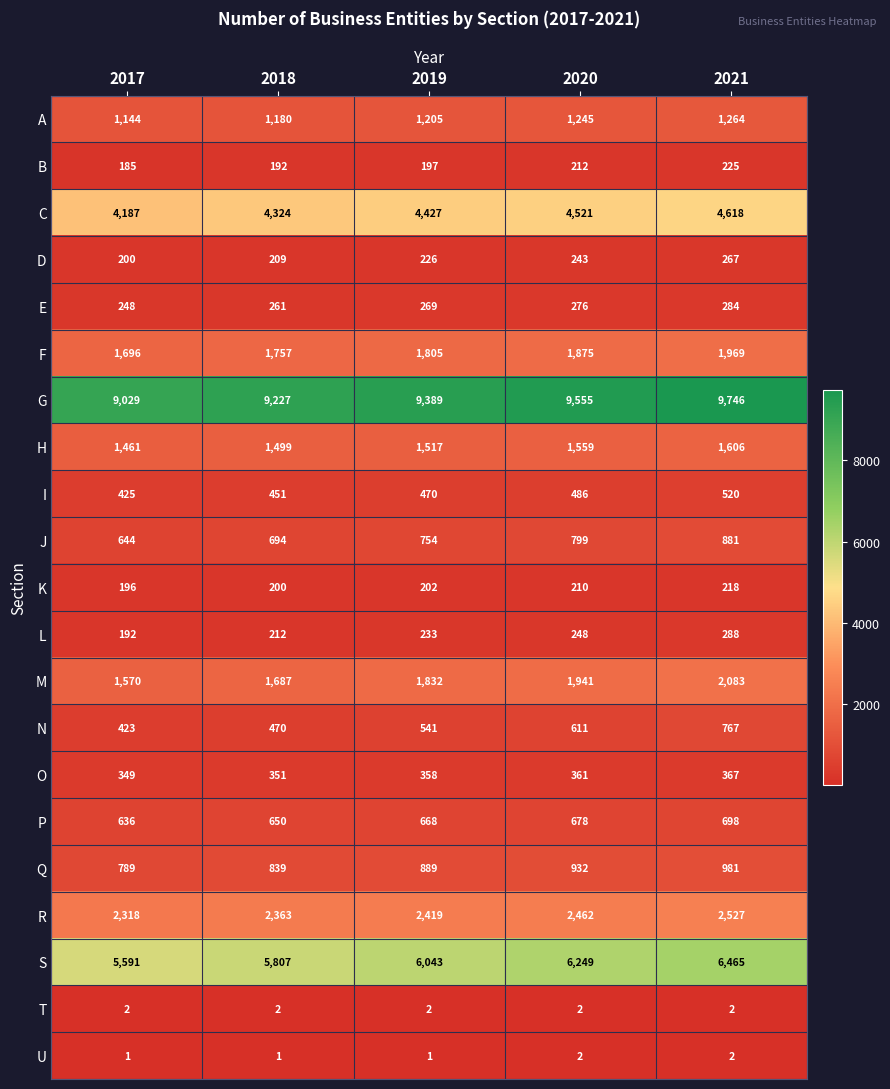

How many categories are shown in the chart?

5